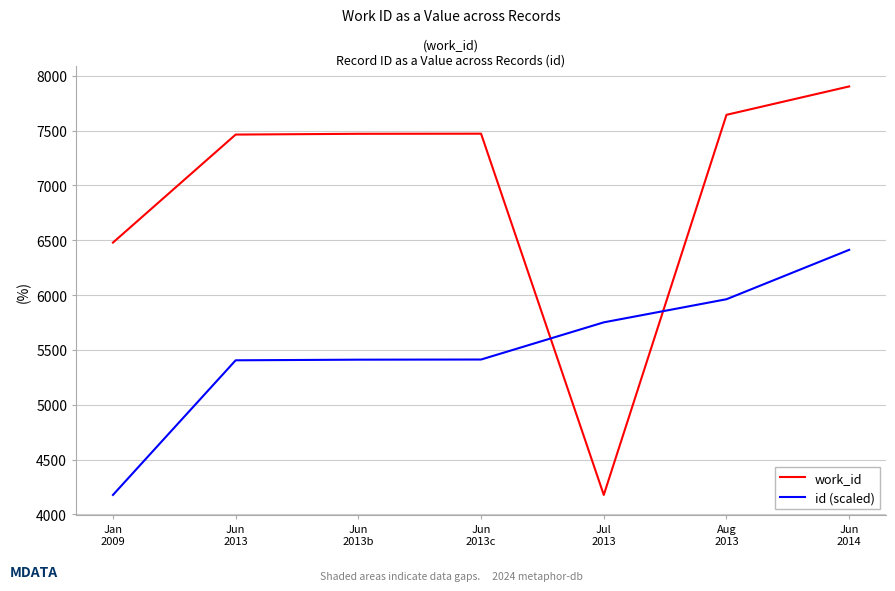

How many intersections are there between work_id and id (scaled)?

2